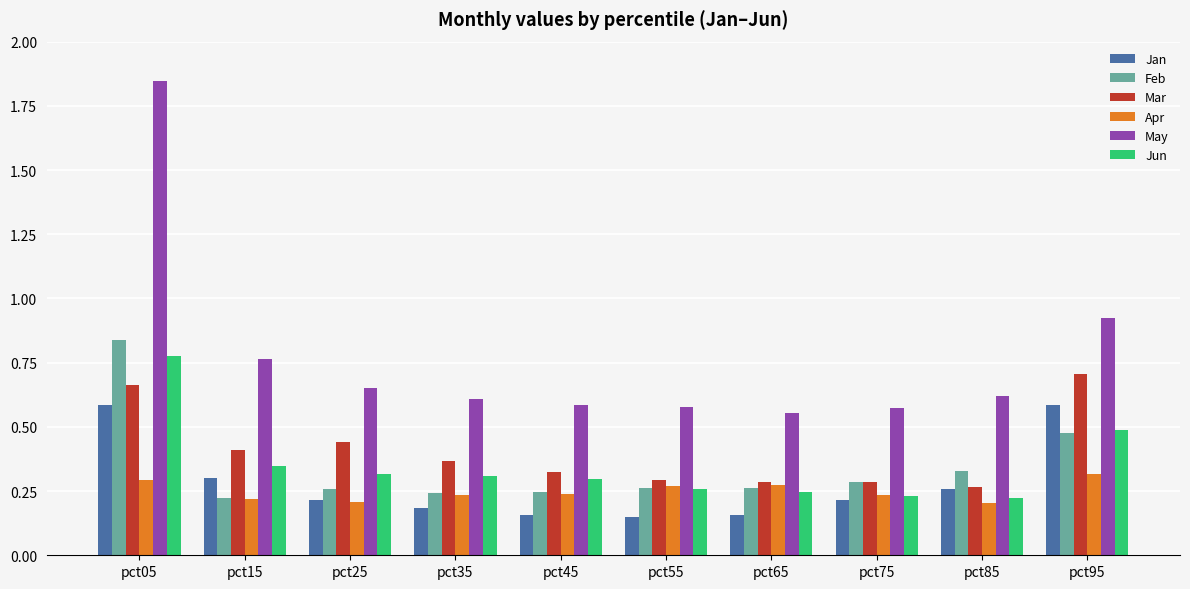

What are all the series names shown in the legend?

Jan, Feb, Mar, Apr, May, Jun